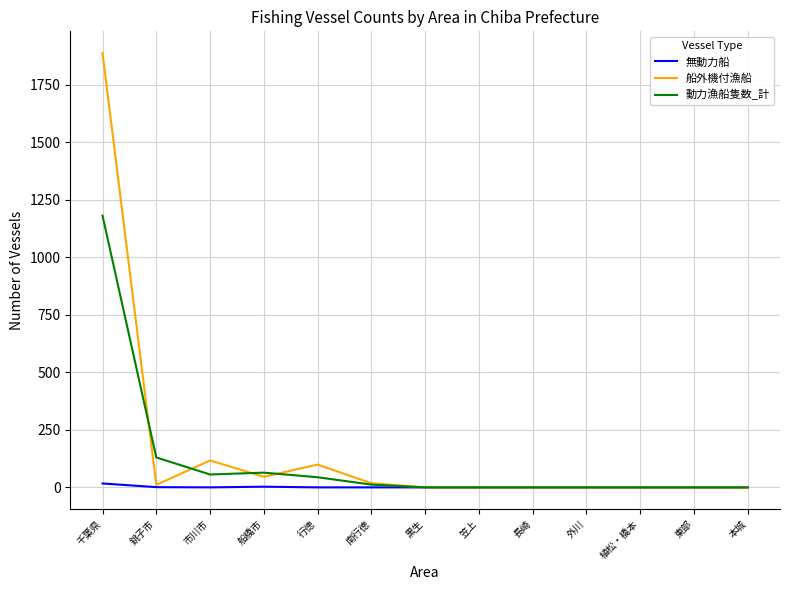

At which category does 船外機付漁船 reach its first local peak?

市川市